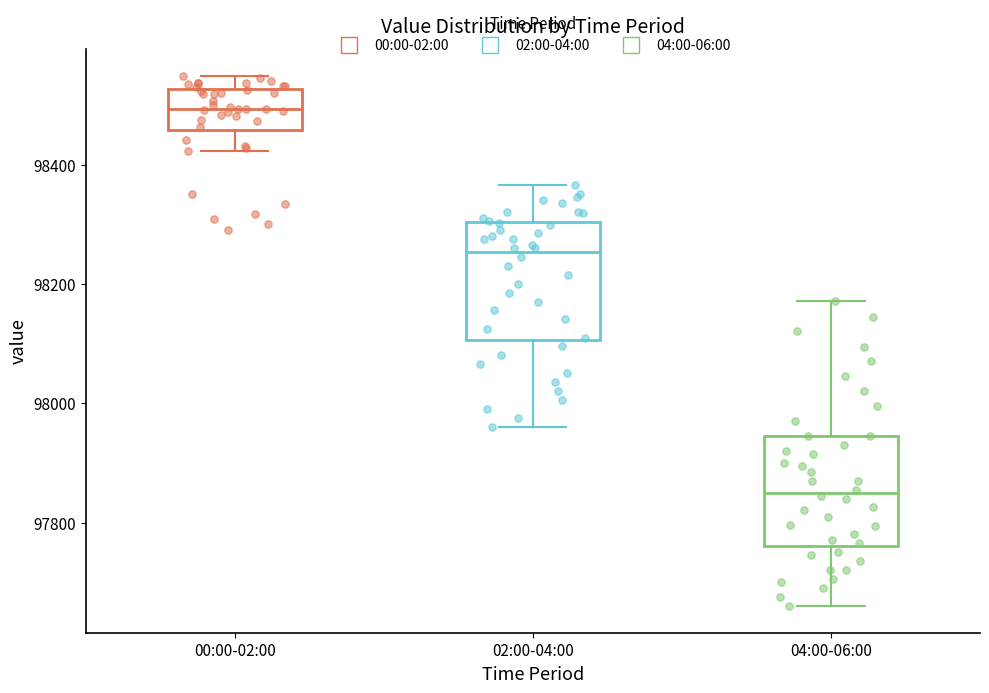

Reading left to right, transcribe this box plot: for each box, give where its median line is, the range the box spans, and where its two whiskers end, as read against the y-axis. The values are not printed on the chart, so give them approximately, as read against the axis.

00:00-02:00: median 98500, box 98460 to 98520, whiskers 98420 to 98540
02:00-04:00: median 98260, box 98100 to 98300, whiskers 97960 to 98360
04:00-06:00: median 97860, box 97760 to 97940, whiskers 97660 to 98180